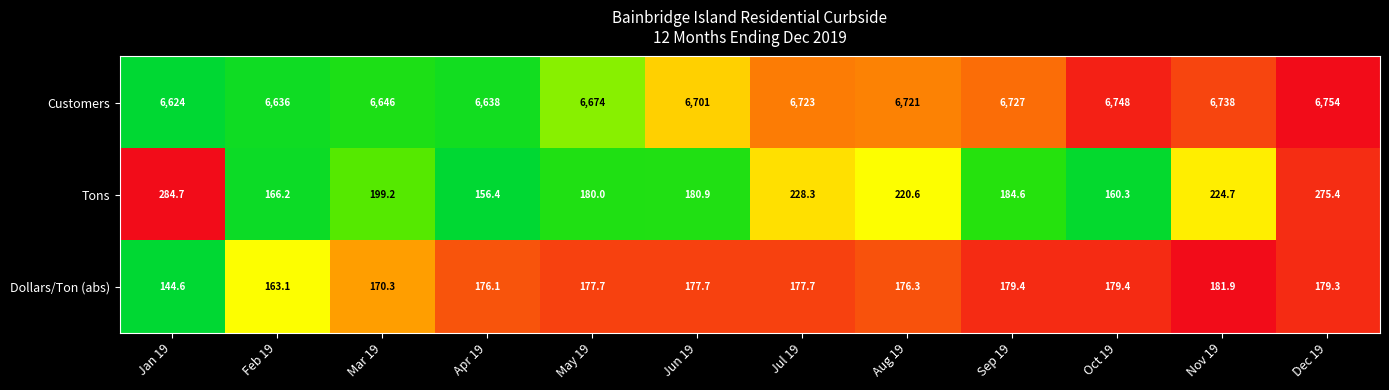

At which label is Customers closest to 6689?

Jun 19